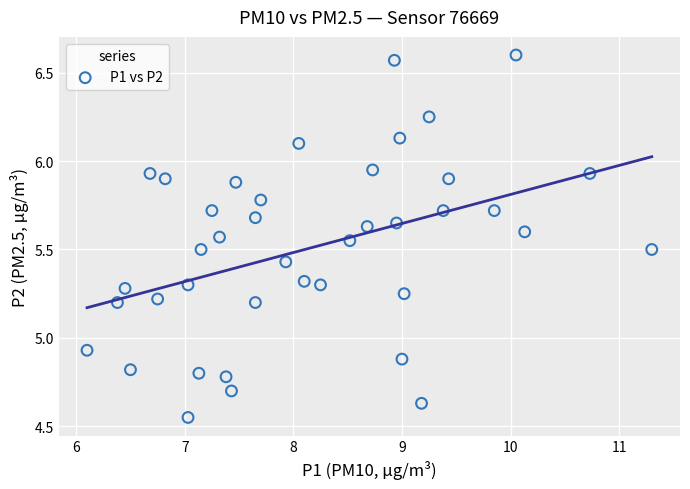

How many data points are displayed?

40